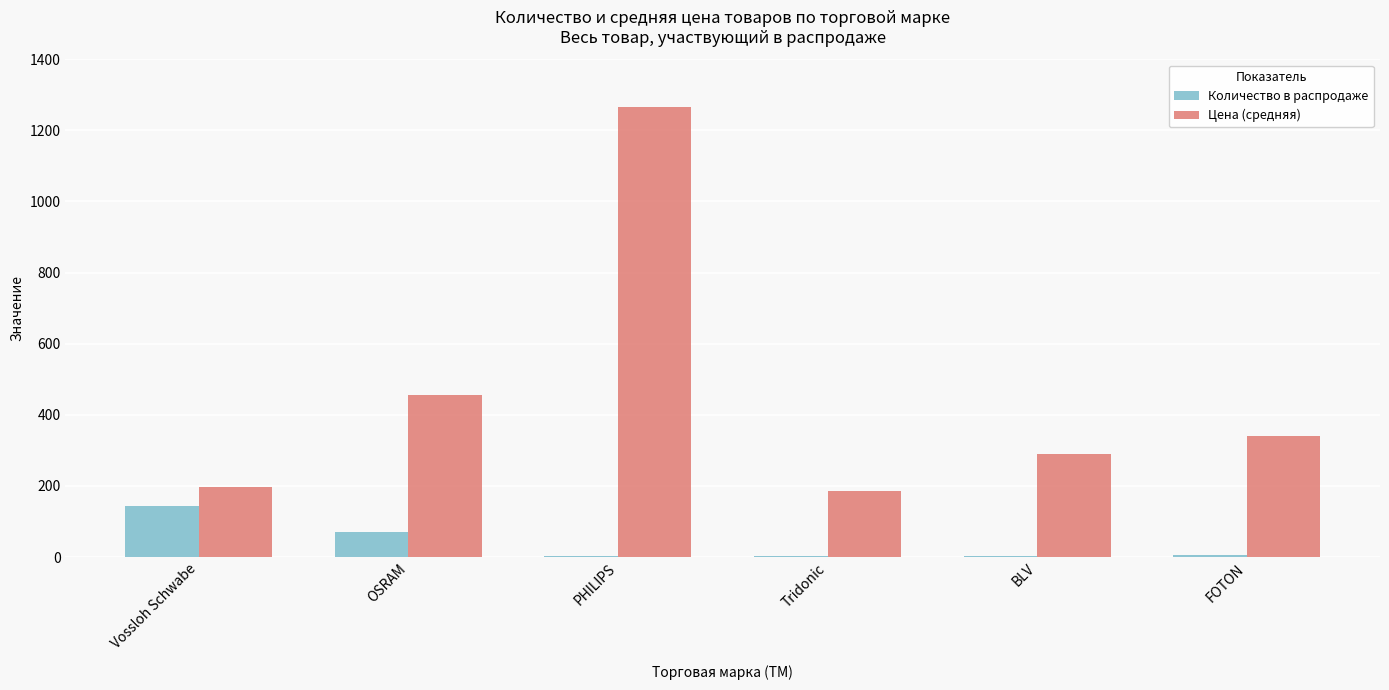

What is the average value of the Количество в распродаже series?

38